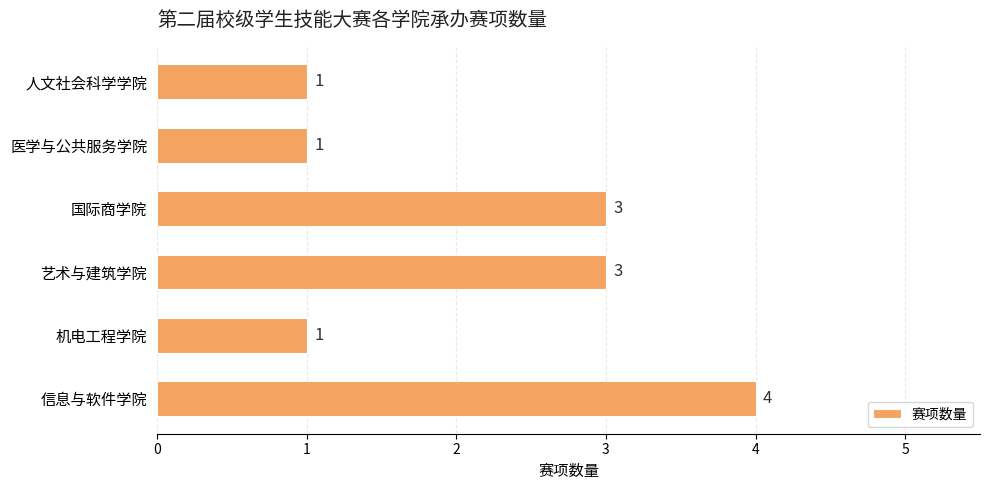

Which label corresponds to the largest value in the chart?

信息与软件学院